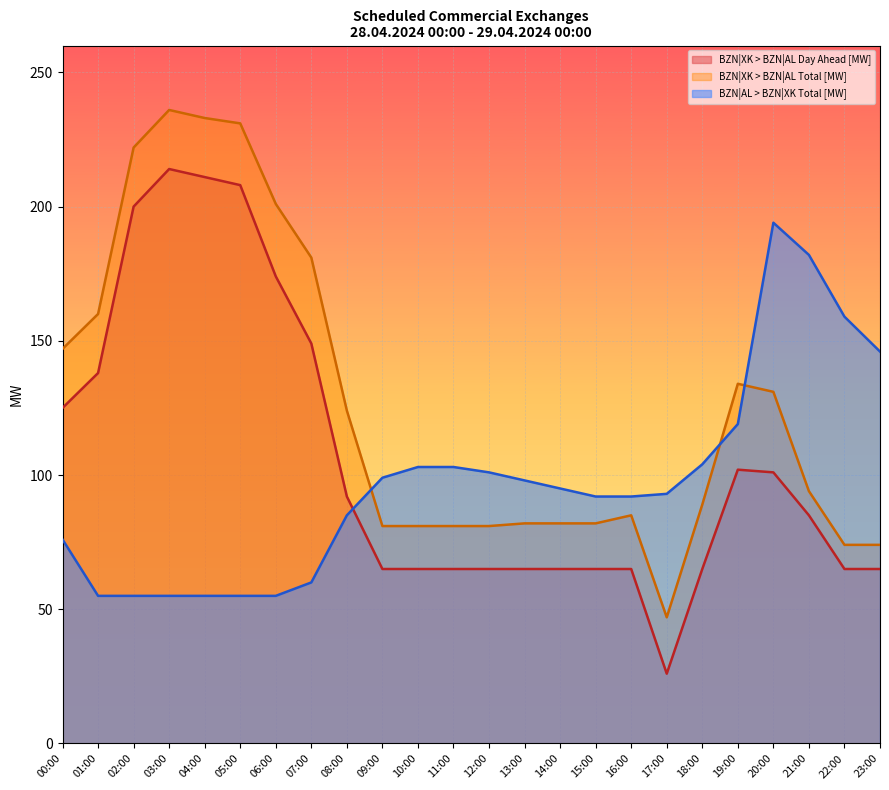

Reading right to left, list all the values displayed in this chart.

BZN|XK > BZN|AL Day Ahead [MW]: 65	65	85	101	102	65	26	65	65	65	65	65	65	65	65	92	149	174	208	211	214	200	138	125
BZN|XK > BZN|AL Total [MW]: 74	74	94	131	134	89	47	85	82	82	82	81	81	81	81	124	181	201	231	233	236	222	160	147
BZN|AL > BZN|XK Total [MW]: 146	159	182	194	119	104	93	92	92	95	98	101	103	103	99	85	60	55	55	55	55	55	55	76